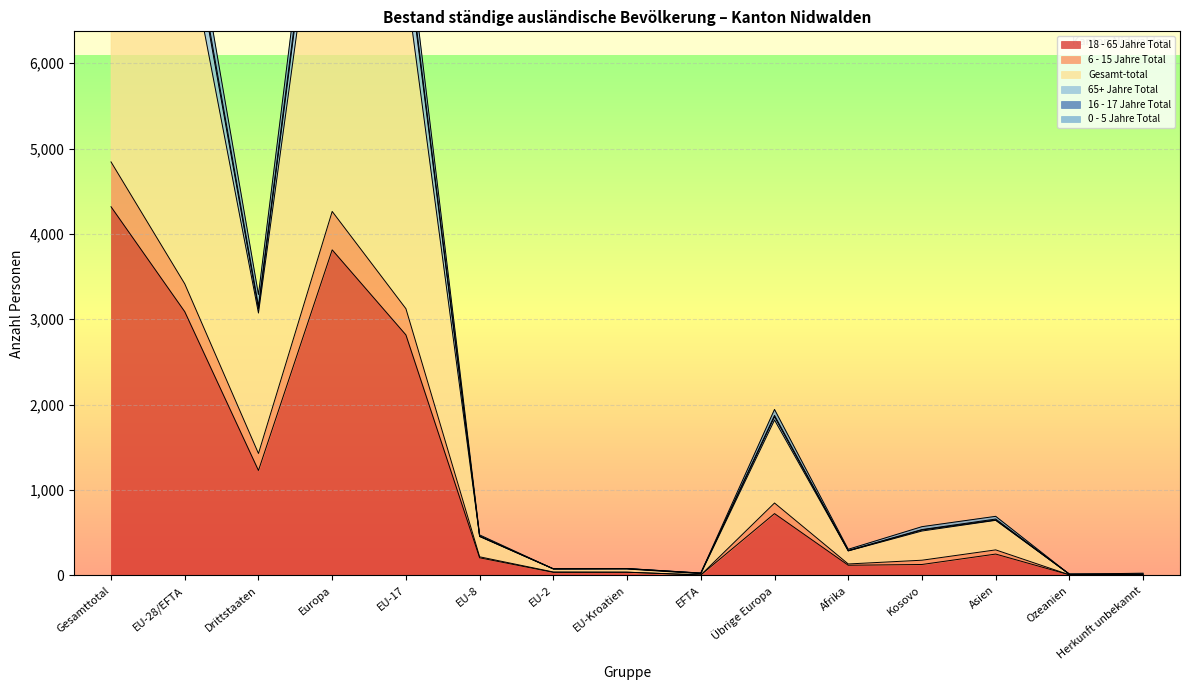

Reading left to right, list all the values displayed in this chart.

18 - 65 Jahre Total: 4318	3089	1229	3813	2817	206	36	37	5	724	119	128	250	7	1
6 - 15 Jahre Total: 4843	3415	1428	4263	3124	218	40	38	5	848	134	178	299	7	1
Gesamt-total: 11586	8296	3290	10240	7646	474	77	81	28	1944	306	571	692	14	26
65+ Jahre Total: 11099	7975	3124	9834	7346	459	77	78	25	1859	288	532	649	14	14
16 - 17 Jahre Total: 10636	7563	3073	9383	6947	455	76	75	20	1820	287	520	645	14	14
0 - 5 Jahre Total: 11203	8048	3155	9922	7414	460	77	80	27	1874	292	537	660	14	14